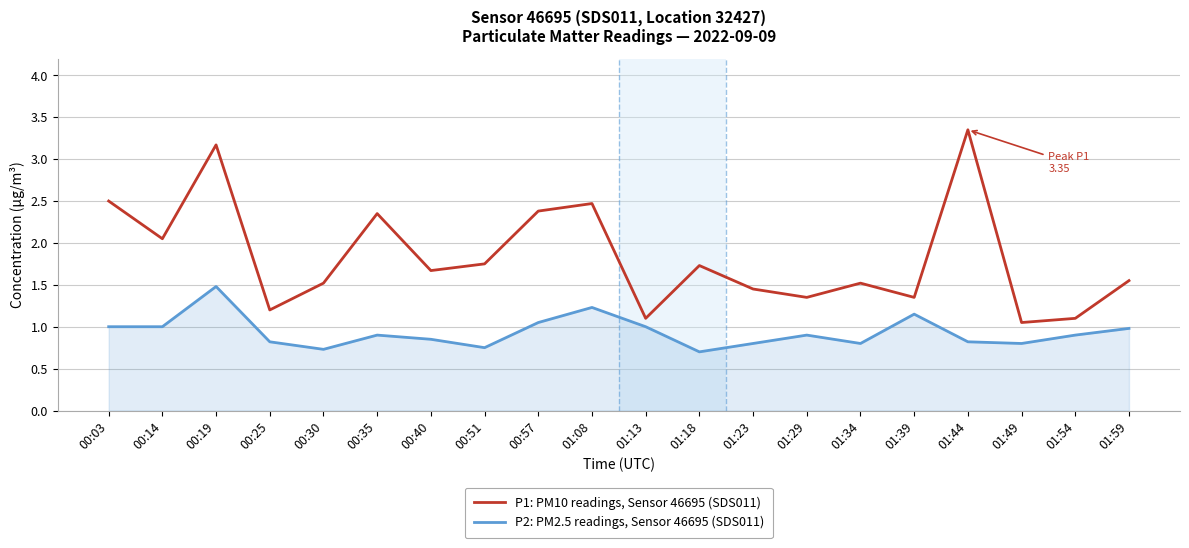

What is the total value across all series at 00:03?

3.5